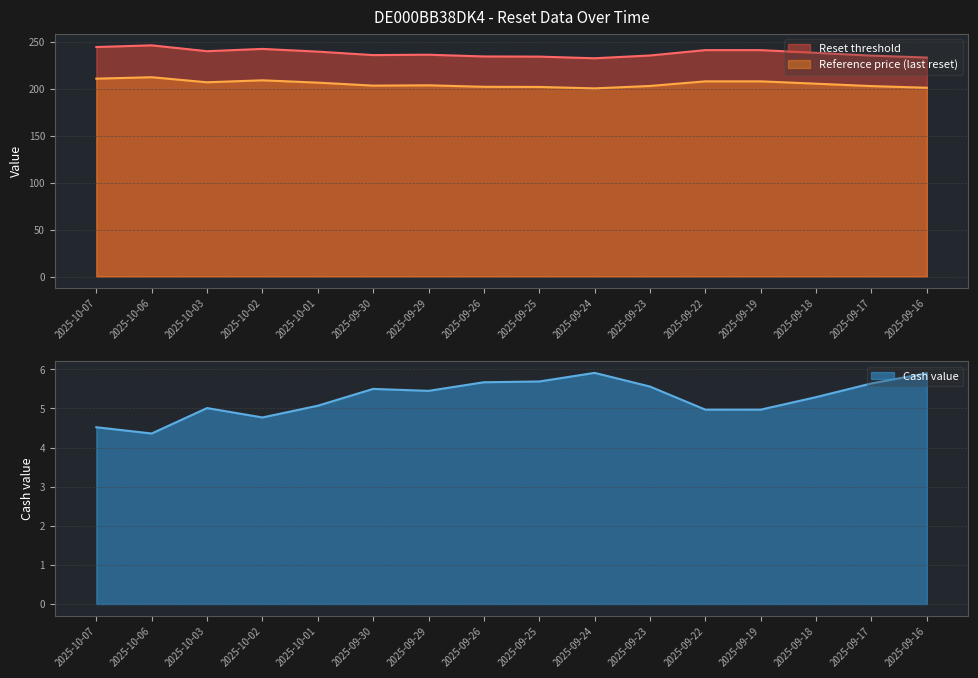

List the series in order of their peak value, lowest first.

Cash value, Reference price (last reset), Reset threshold